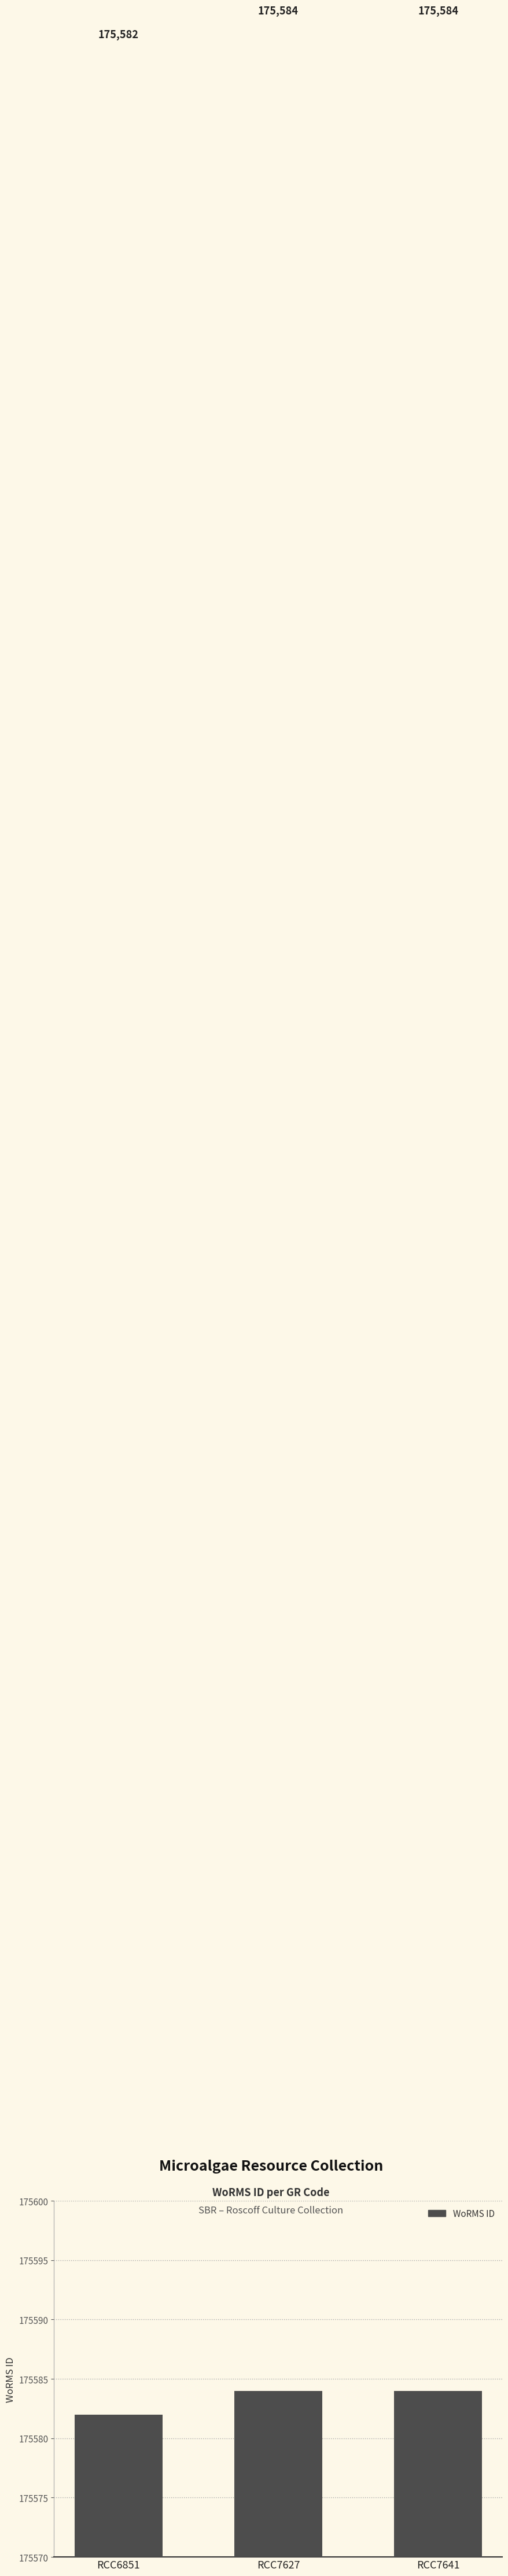

Does the chart contain stacked bars?

No